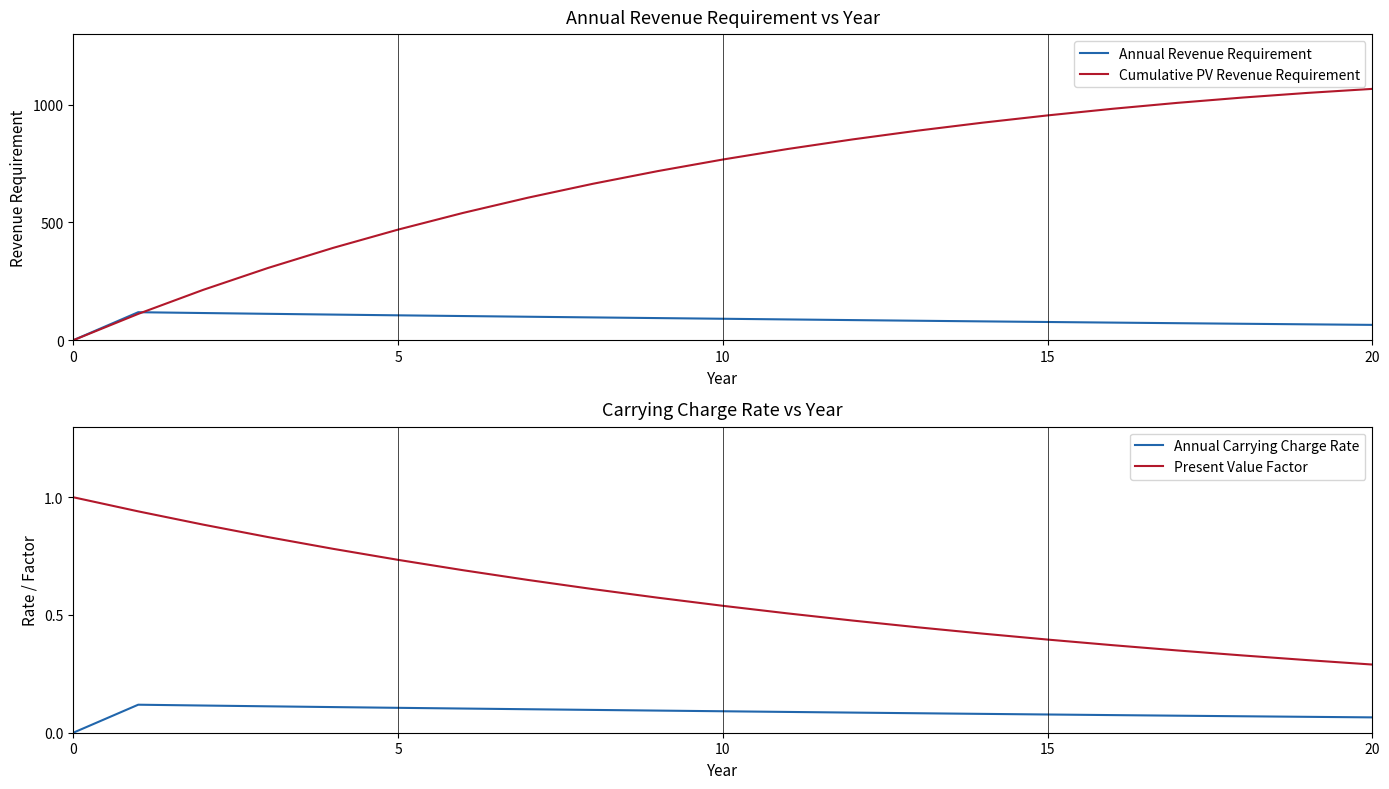

How many categories are shown in the chart?

21